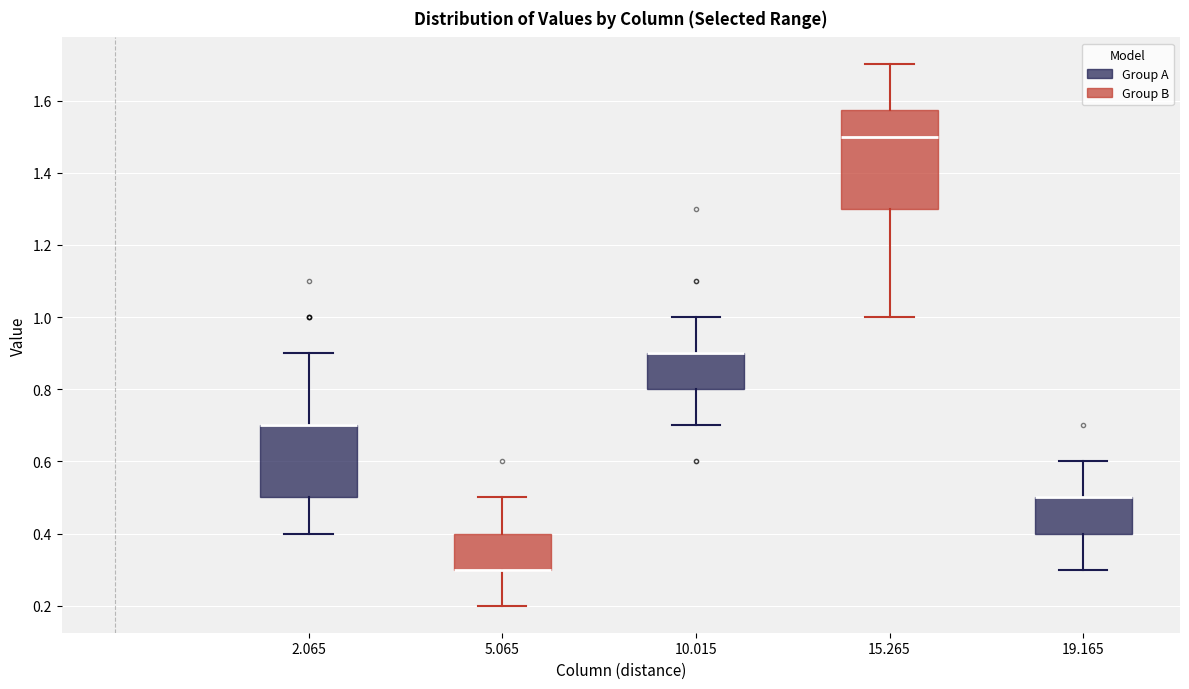

Reading left to right, transcribe this box plot: for each box, give where its median line is, the range the box spans, and where its two whiskers end, as read against the y-axis. The values are not printed on the chart, so give them approximately, as read against the axis.

2.065: median 0.70 (drawn on the box's upper edge), box 0.50 to 0.70, whiskers 0.40 to 0.90
5.065: median 0.30 (drawn on the box's lower edge), box 0.30 to 0.40, whiskers 0.20 to 0.50
10.015: median 0.90 (drawn on the box's upper edge), box 0.80 to 0.90, whiskers 0.70 to 1.00
15.265: median 1.50, box 1.30 to 1.58, whiskers 1.00 to 1.70
19.165: median 0.50 (drawn on the box's upper edge), box 0.40 to 0.50, whiskers 0.30 to 0.60